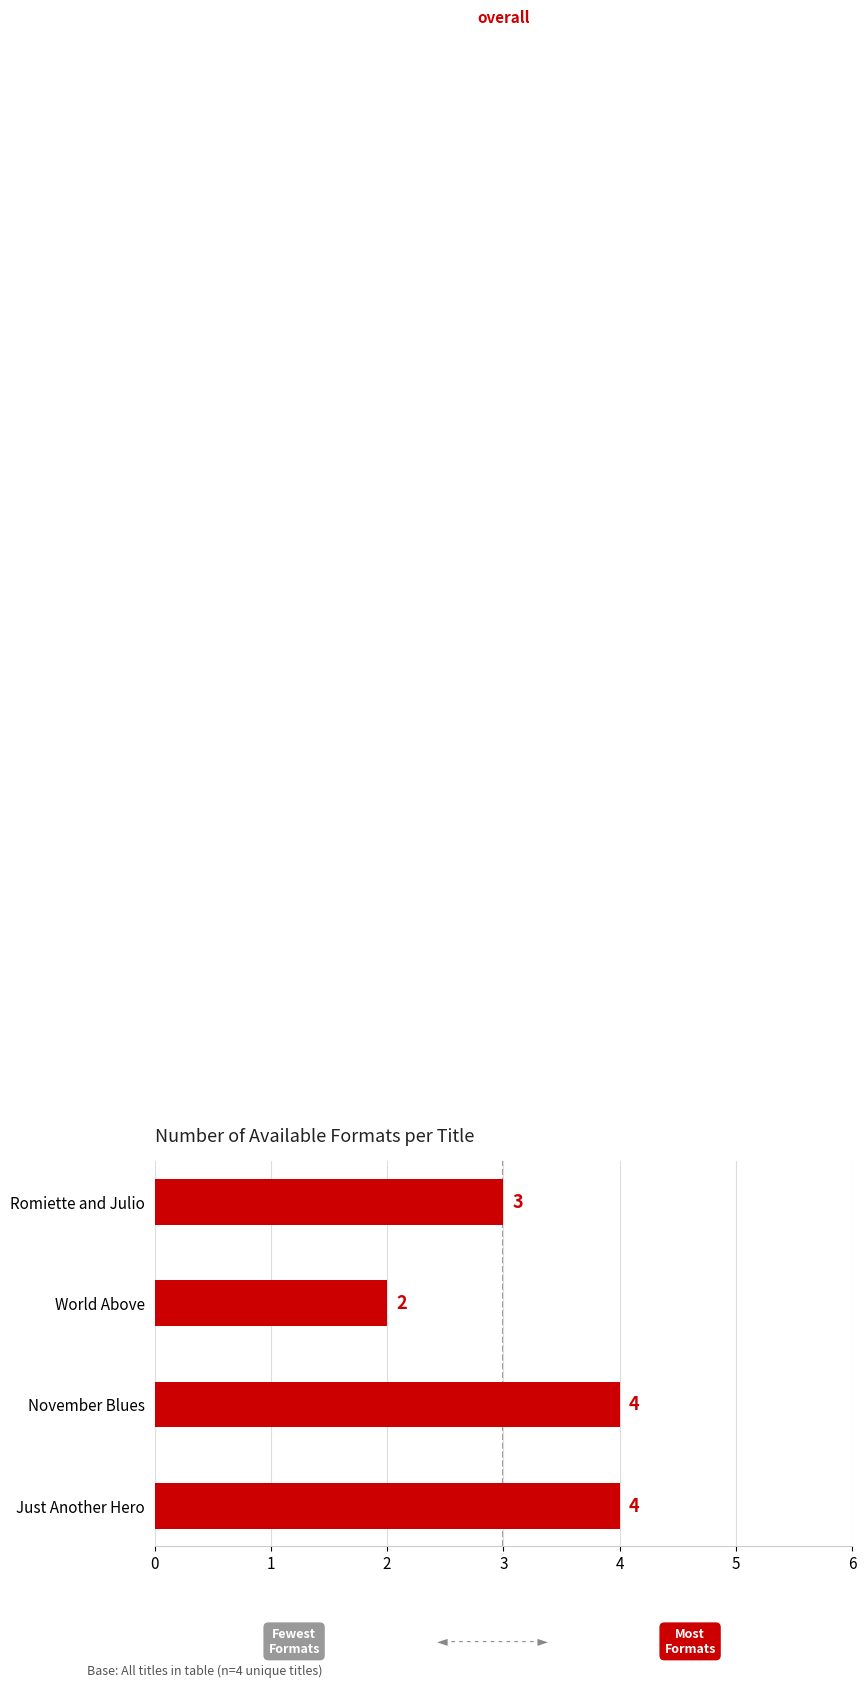

What value does the data have at Romiette and Julio?

3